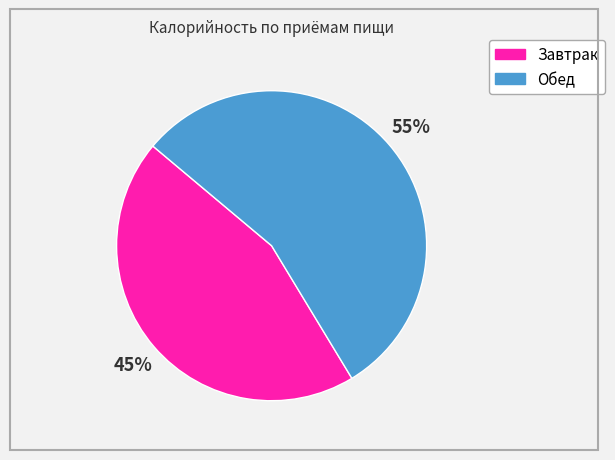

How many slices are in this pie chart?

2